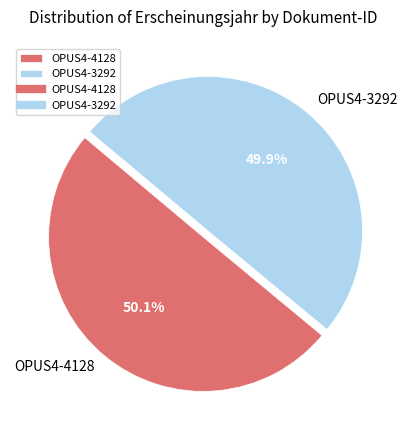

Is there a majority slice in this chart?

Yes